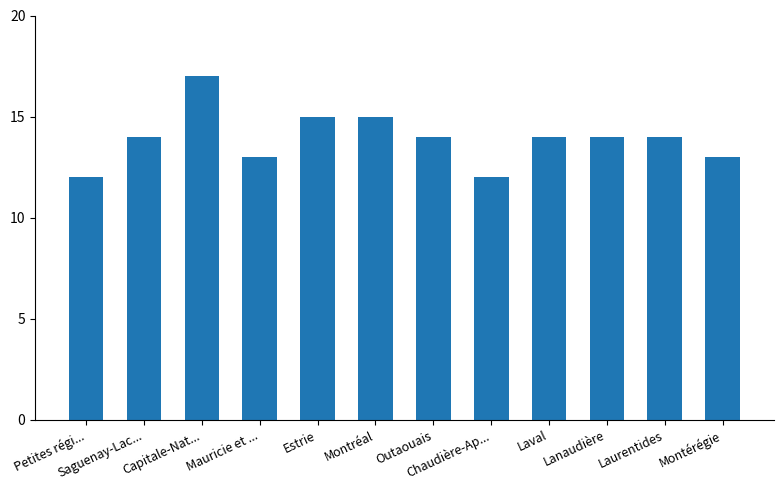

What is the sum of the values at Estrie and Lanaudière?

29